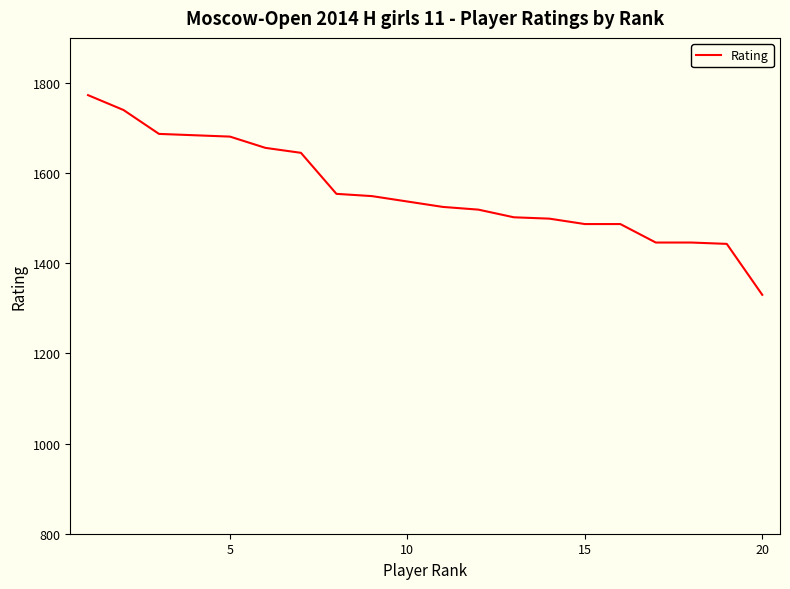

What is the difference between the maximum and minimum values?

443